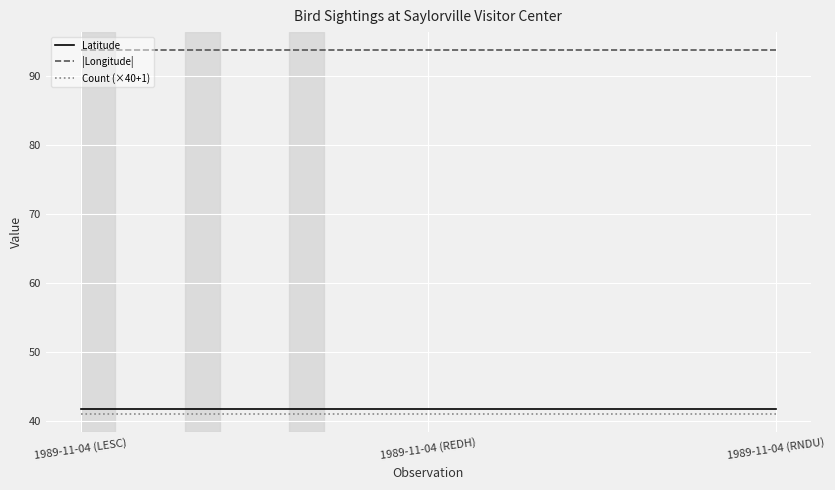

The Latitude series shows 24.5 at 1989-11-04 (REDH). True or false?

False